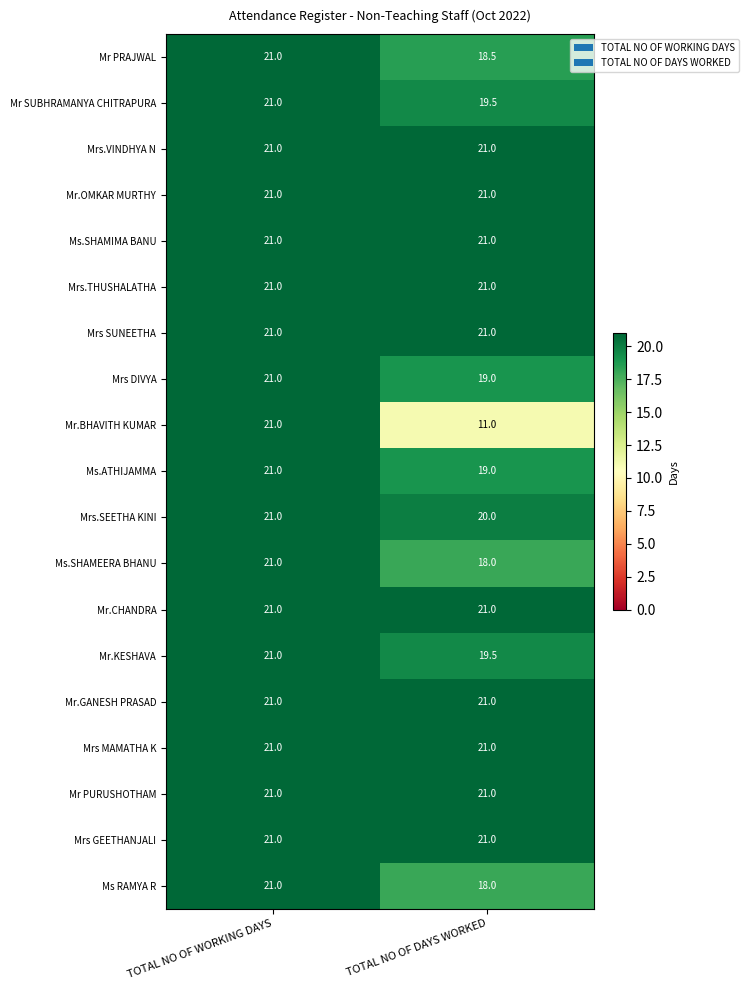

The Mrs.VINDHYA N series shows 21.0 at TOTAL NO OF DAYS WORKED. True or false?

True